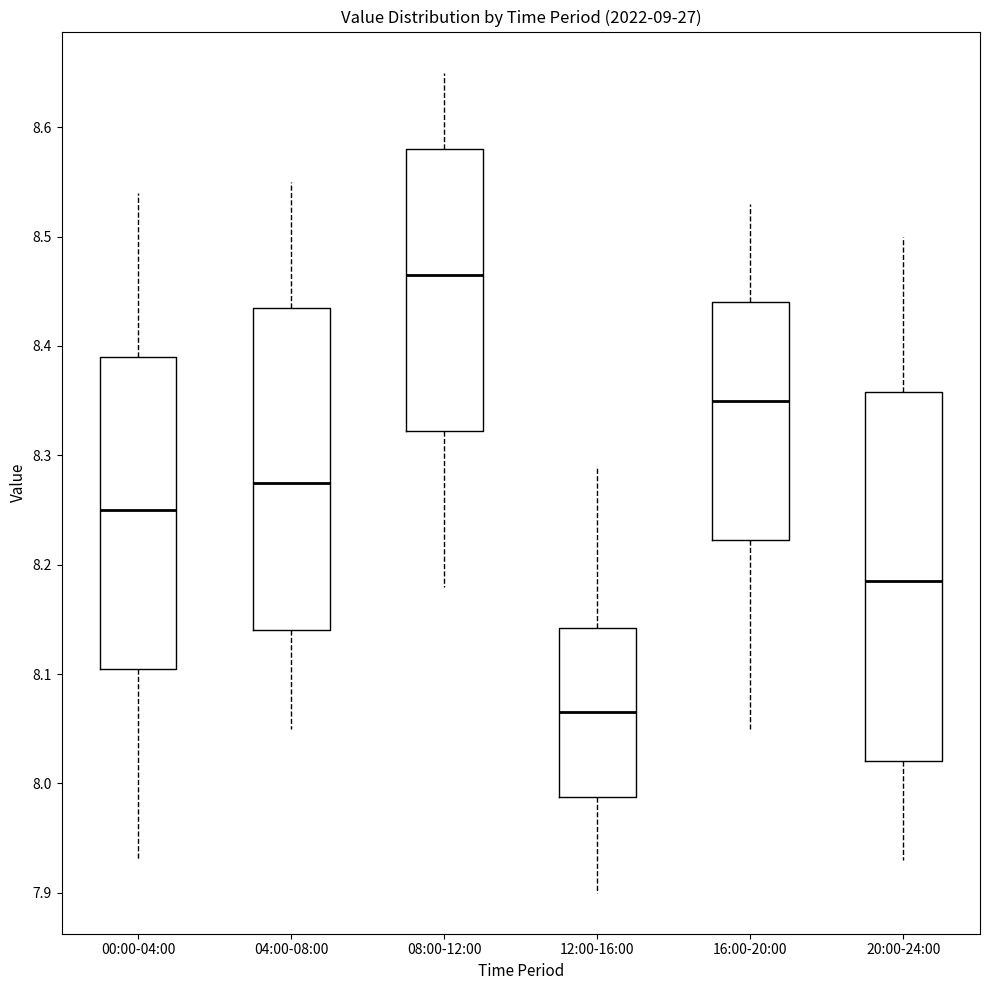

Reading left to right, read every box against the y-axis: the position of its median line, the range the box covers, and the ends of its whiskers. The values are not printed on the chart, so give them approximately, as read against the axis.

00:00-04:00: median 8.25, box 8.11 to 8.39, whiskers 7.93 to 8.54
04:00-08:00: median 8.28, box 8.14 to 8.44, whiskers 8.05 to 8.55
08:00-12:00: median 8.47, box 8.32 to 8.58, whiskers 8.18 to 8.65
12:00-16:00: median 8.07, box 7.99 to 8.14, whiskers 7.90 to 8.29
16:00-20:00: median 8.35, box 8.22 to 8.44, whiskers 8.05 to 8.53
20:00-24:00: median 8.19, box 8.02 to 8.36, whiskers 7.93 to 8.50